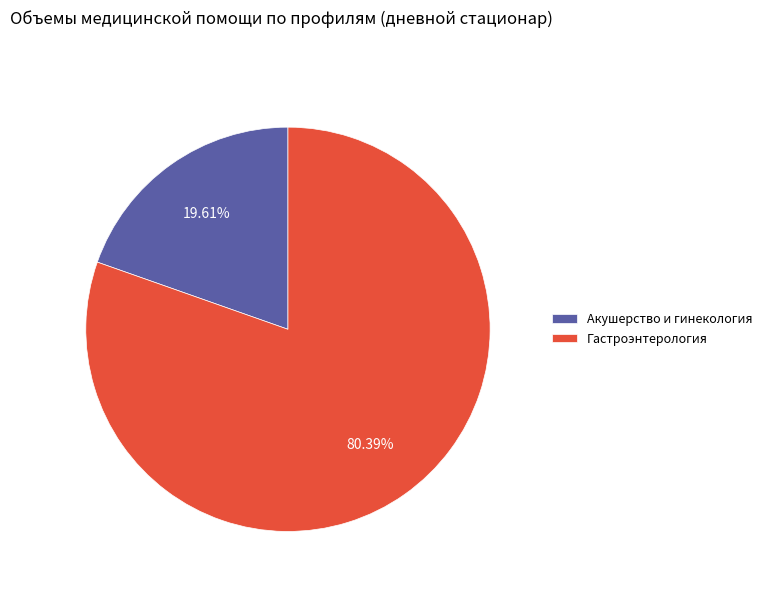

What portion of the pie excludes Акушерство и гинекология?

80.4%